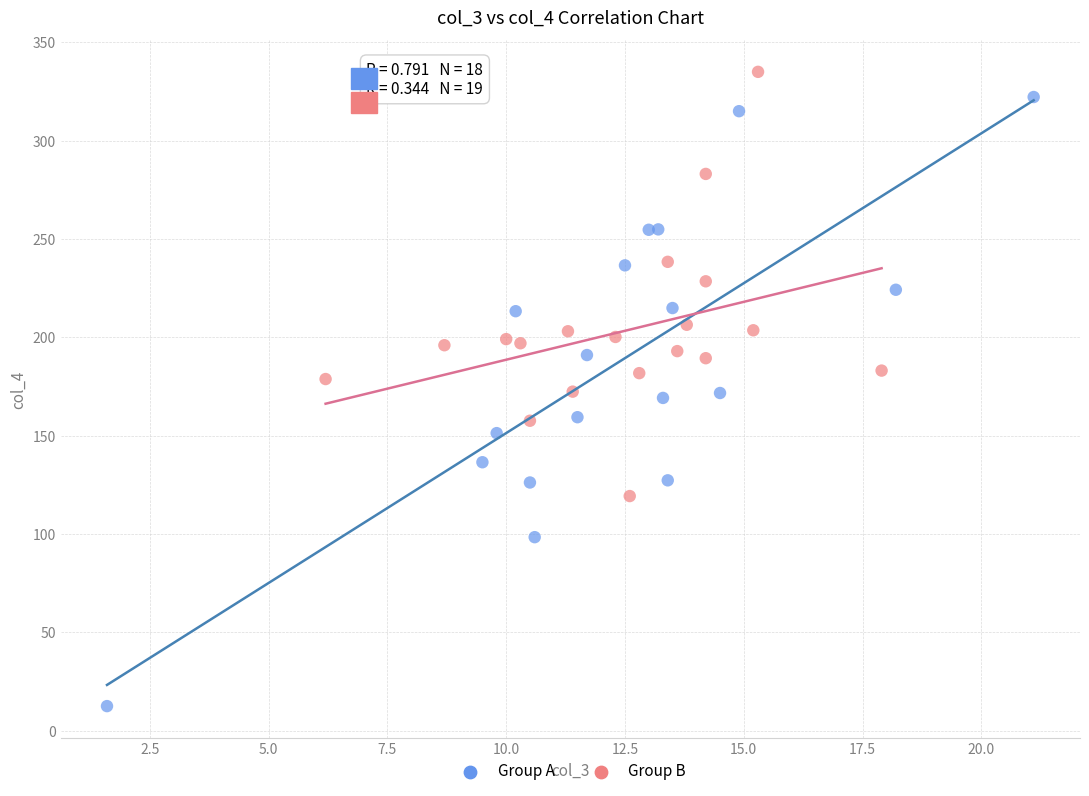

Which series contains the lowest Y value?

Group A